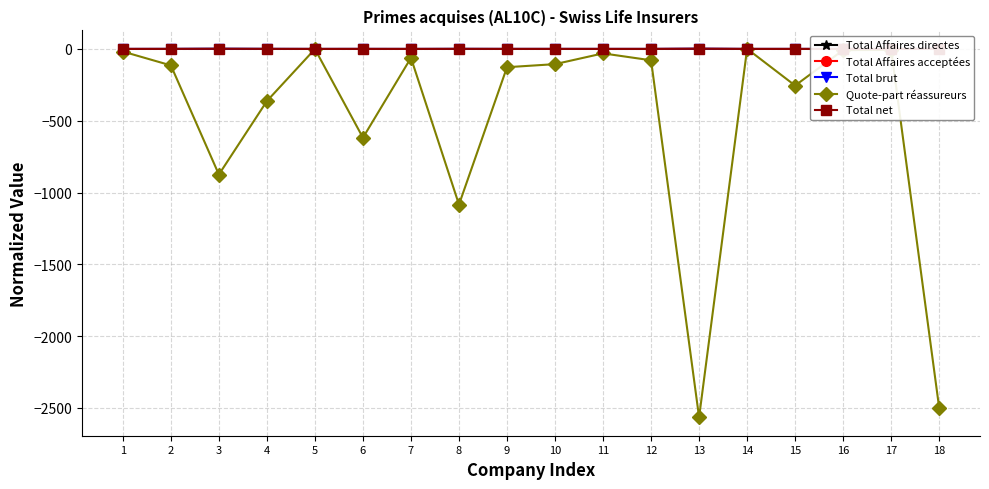

What is the total value across all series at 4?

-362.0